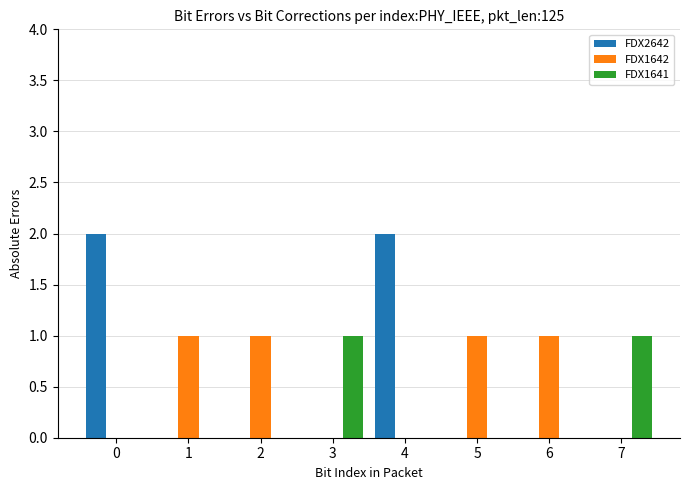

Reading left to right, list all the values displayed in this chart.

FDX2642: 0=2	1=0	2=0	3=0	4=2	5=0	6=0	7=0
FDX1642: 0=0	1=1	2=1	3=0	4=0	5=1	6=1	7=0
FDX1641: 0=0	1=0	2=0	3=1	4=0	5=0	6=0	7=1